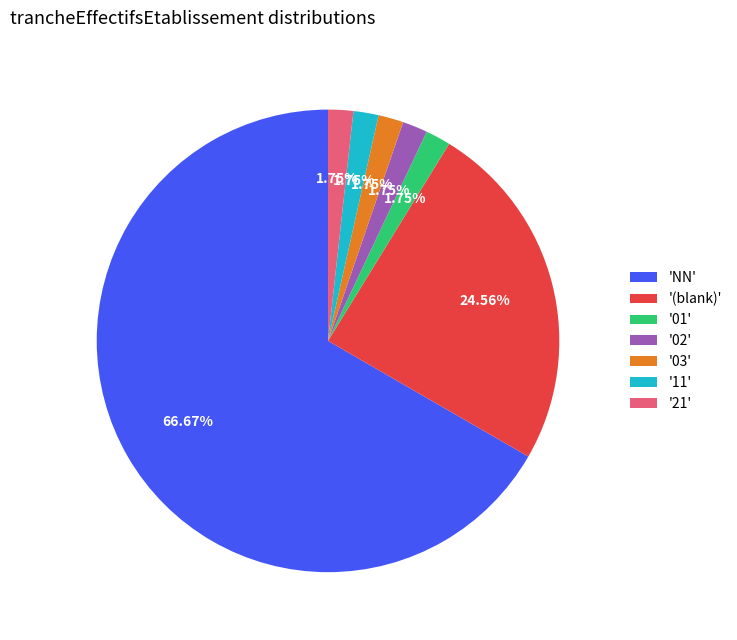

Approximately how many times larger is the value at '(blank)' compared to '21'?

14.0